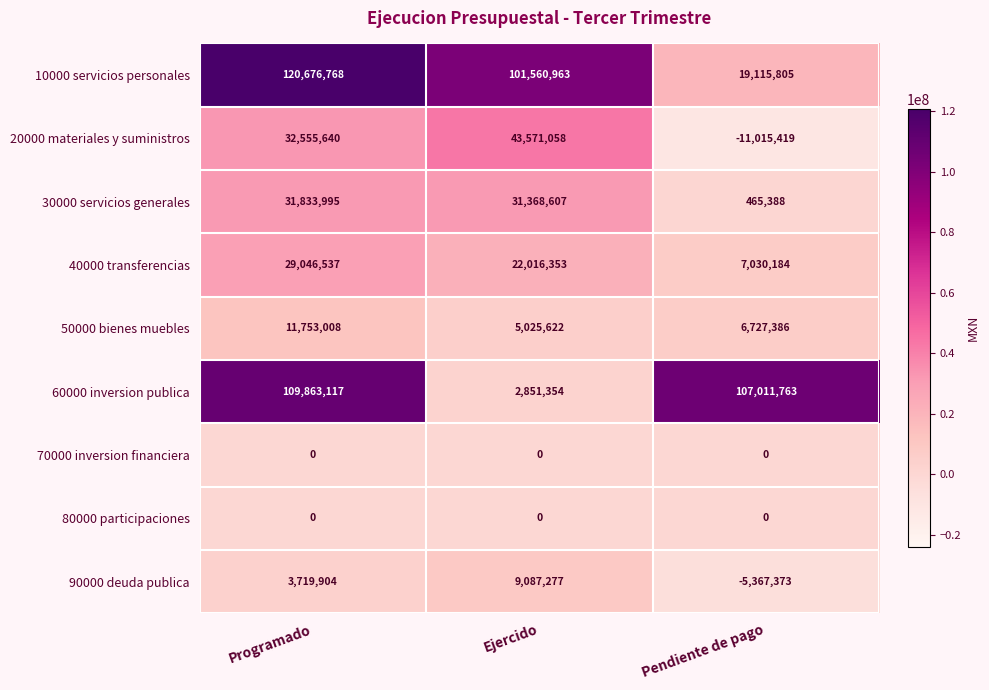

Reading left to right, what are all the values shown in this chart?

10000 servicios personales: 120676768	101560963	19115805
20000 materiales y suministros: 32555640	43571058	-11015419
30000 servicios generales: 31833995	31368607	465388
40000 transferencias: 29046537	22016353	7030184
50000 bienes muebles: 11753008	5025622	6727386
60000 inversion publica: 109863117	2851354	107011763
70000 inversion financiera: 0	0	0
80000 participaciones: 0	0	0
90000 deuda publica: 3719904	9087277	-5367373